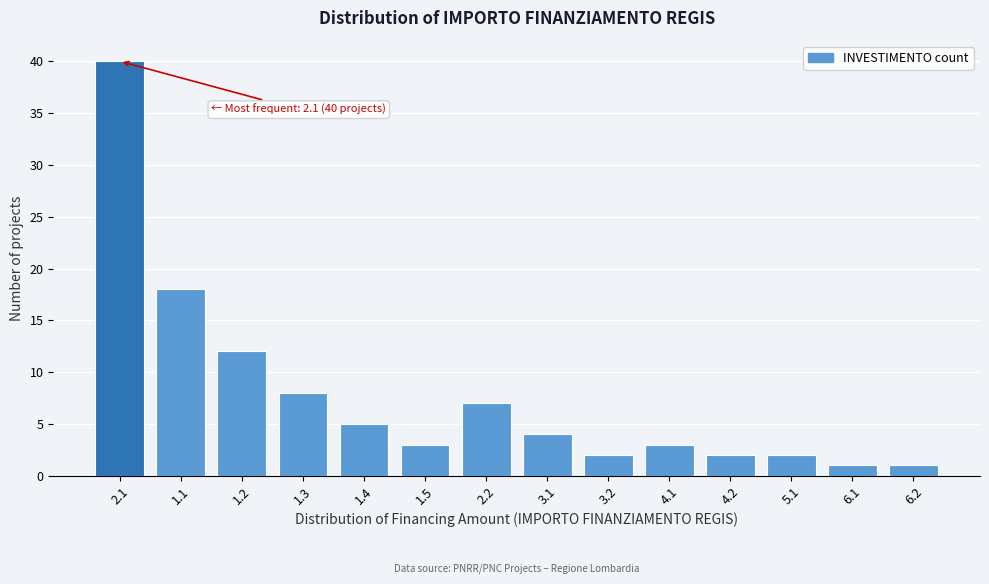

Reading left to right, list all the values displayed in this chart.

2.1=40	1.1=18	1.2=12	1.3=8	1.4=5	1.5=3	2.2=7	3.1=4	3.2=2	4.1=3	4.2=2	5.1=2	6.1=1	6.2=1